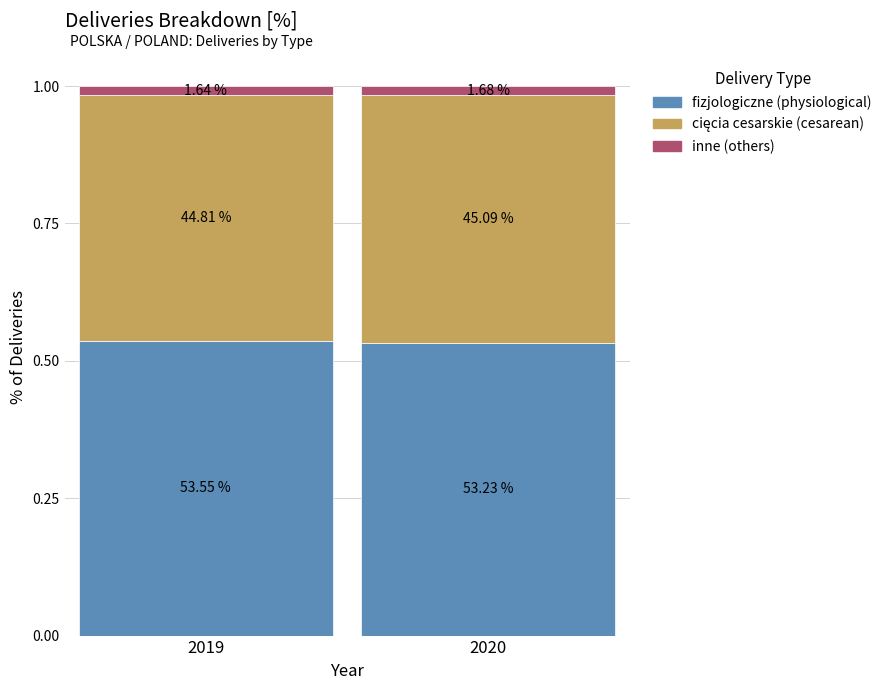

What is the total value across all series at 2020?

1.0